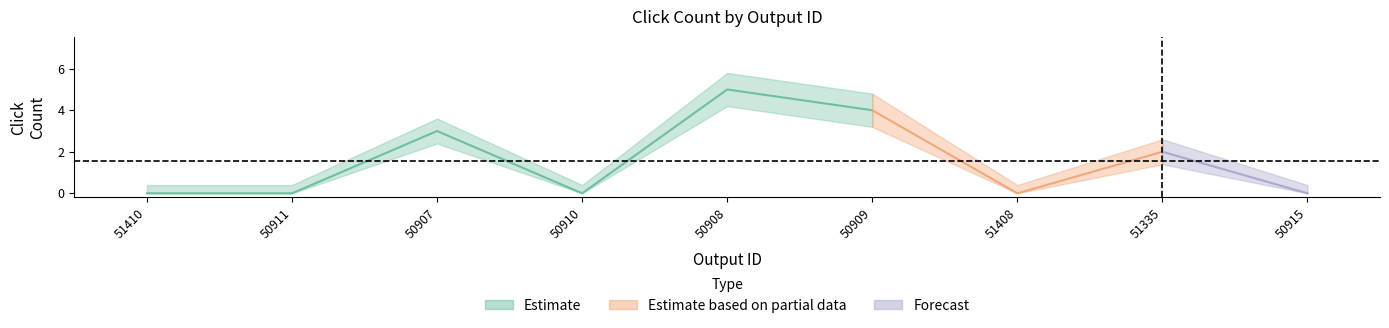

At 50910, list the series in order from largest to smallest.

Click Count upper, Click Count, Click Count lower